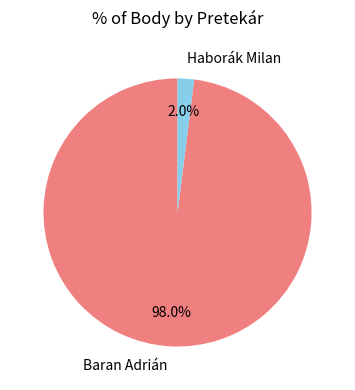

What percentage is the Baran Adrián slice, to the nearest percent?

98%